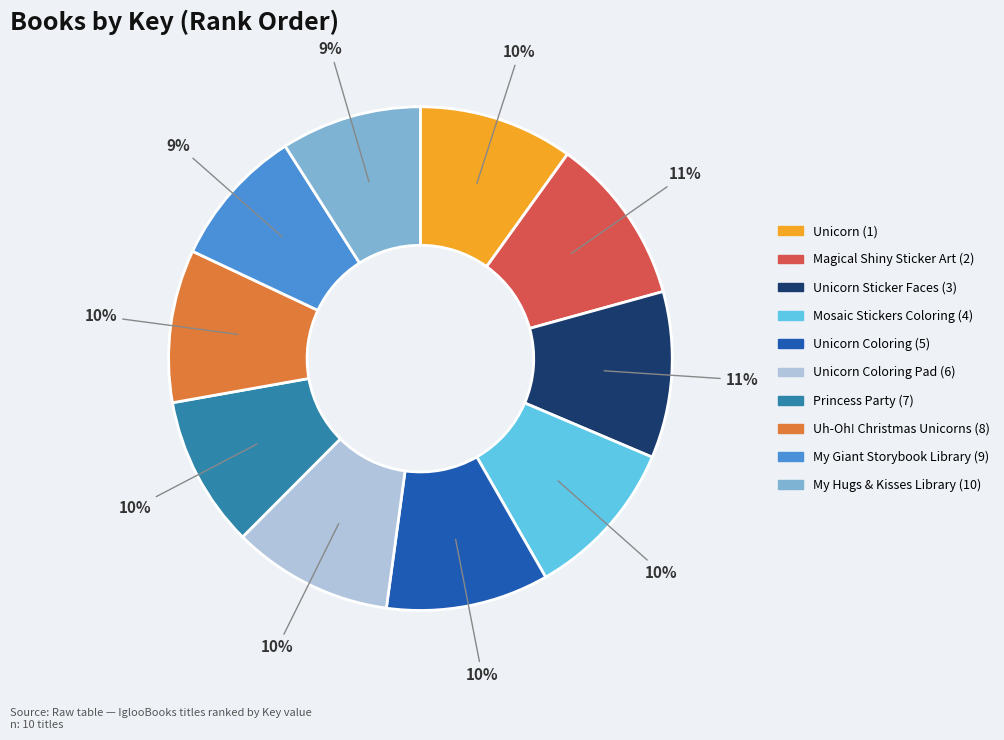

Does any single category account for the majority?

No